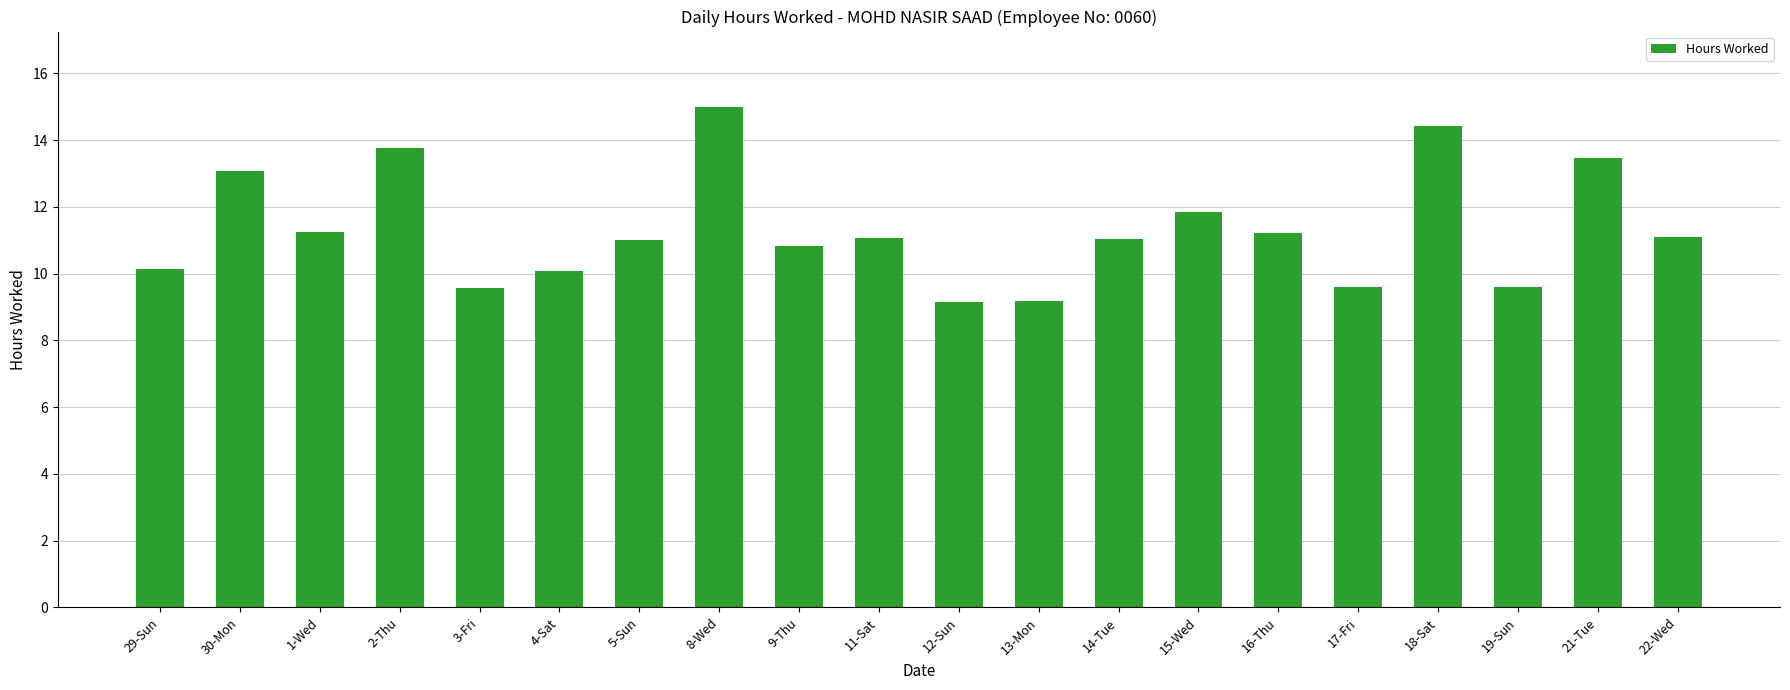

True or false: the data shows 9.2 at 12-Sun.

True